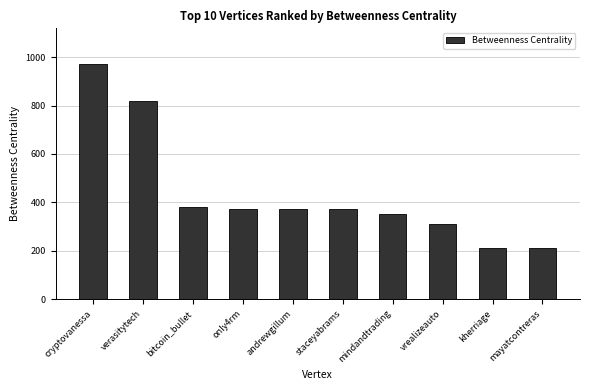

Approximately how many times larger is the value at kherriage compared to vrealizeauto?

0.7